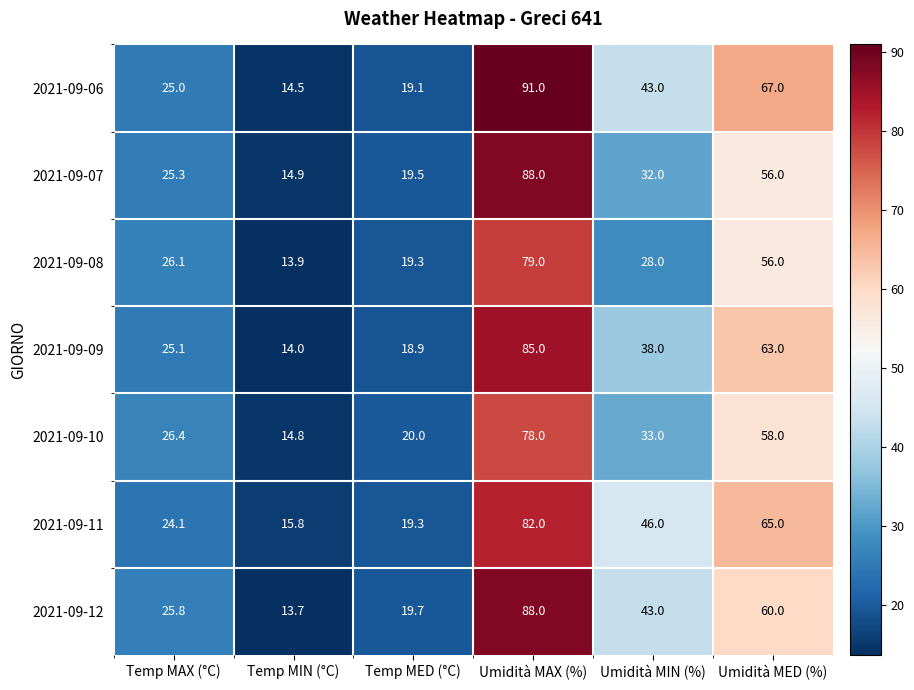

What is the highest value of the 2021-09-11 series?

82.0